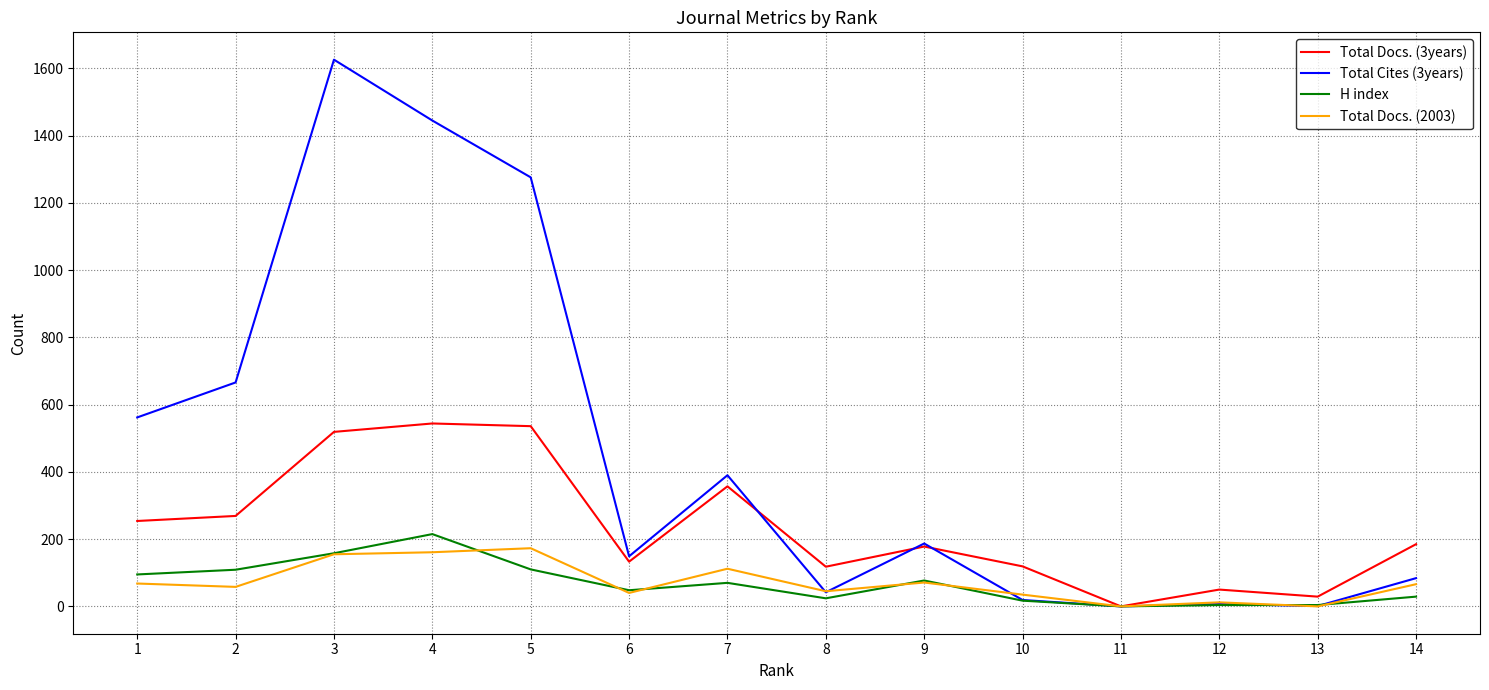

Which series has the largest total across all categories?

Total Cites (3years)